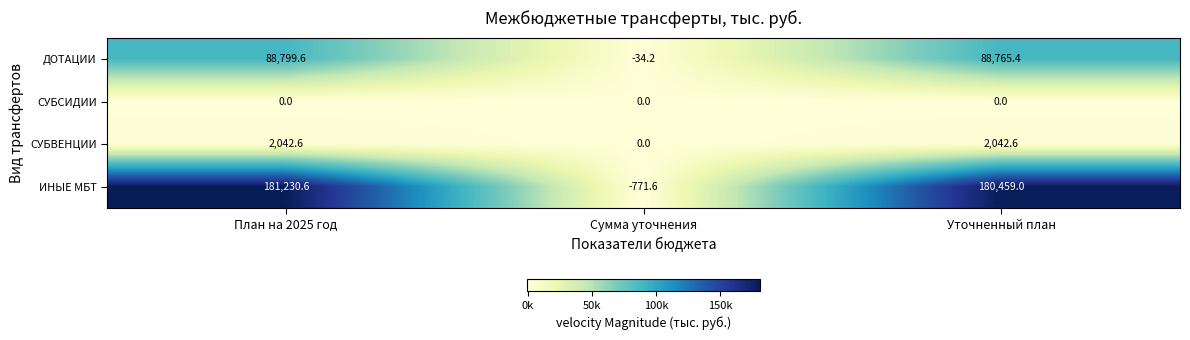

What is the average value of the ИНЫЕ МБТ series?

120306.0